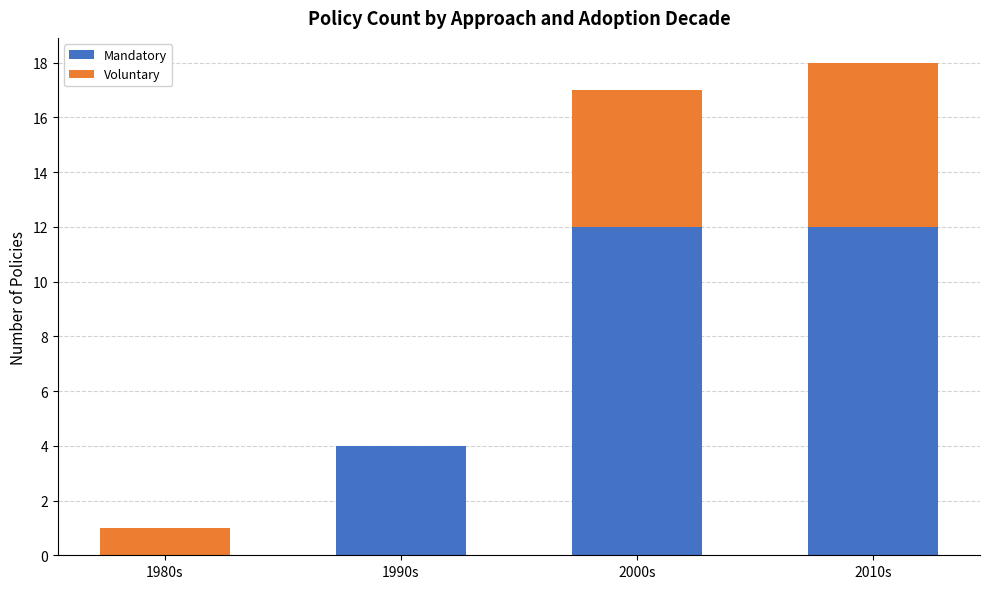

The Mandatory series shows 4 at 1990s. True or false?

True